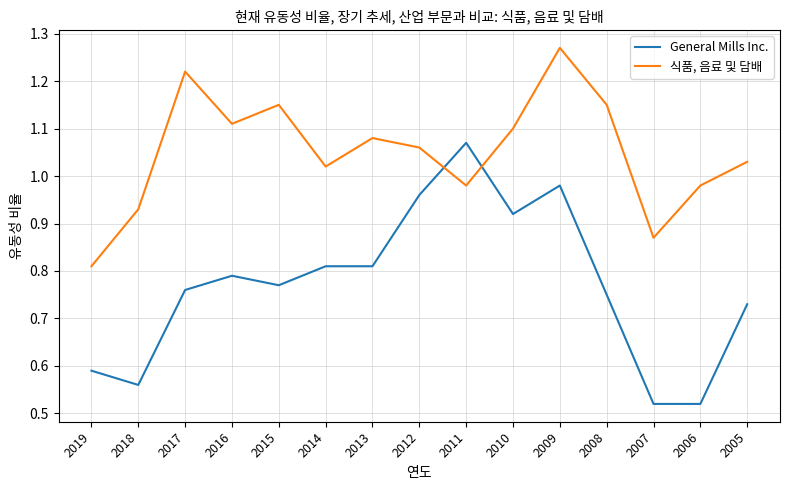

Count the number of data series in this chart.

2